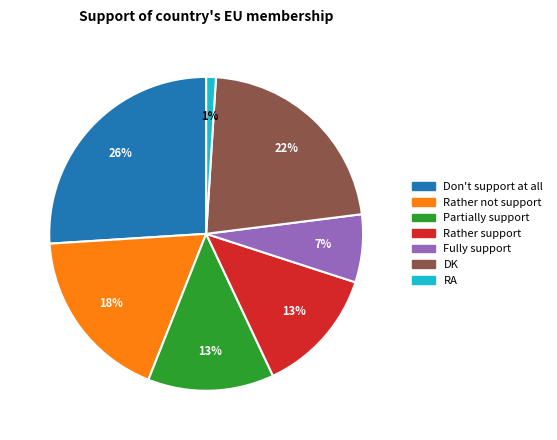

To the nearest percent, what portion does Rather support represent?

13%